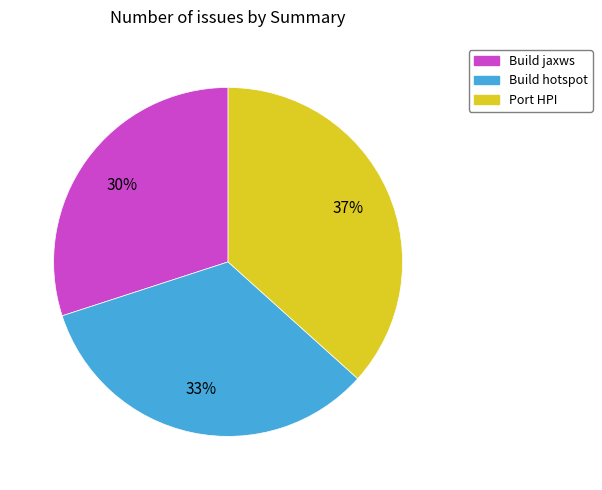

To the nearest percent, what portion does Port HPI represent?

37%